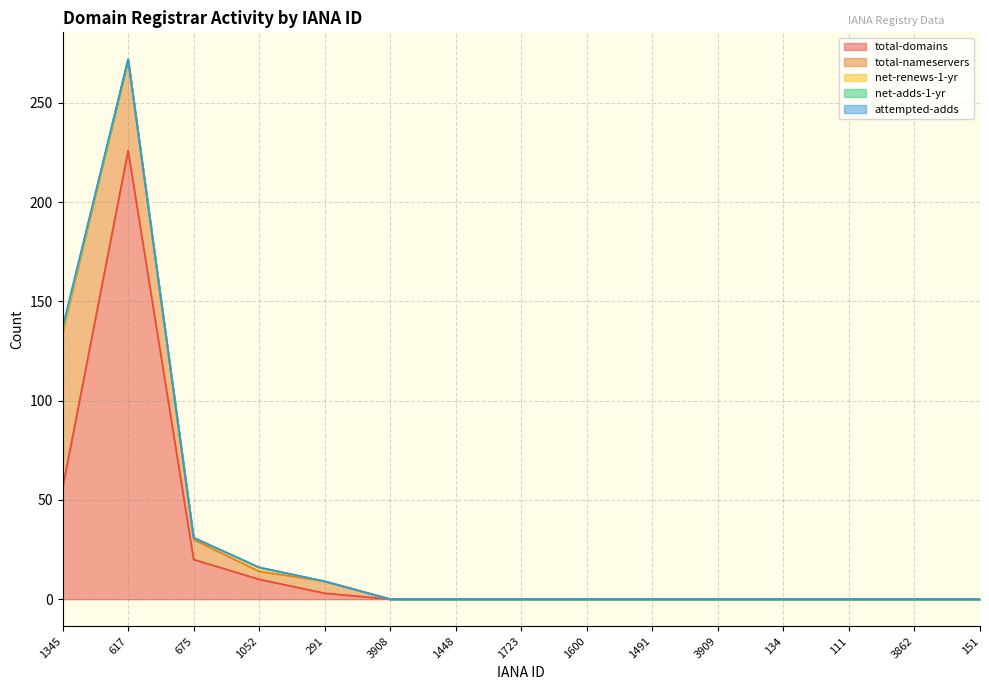

Count the net-adds-1-yr values in the range 0 to 1.

15